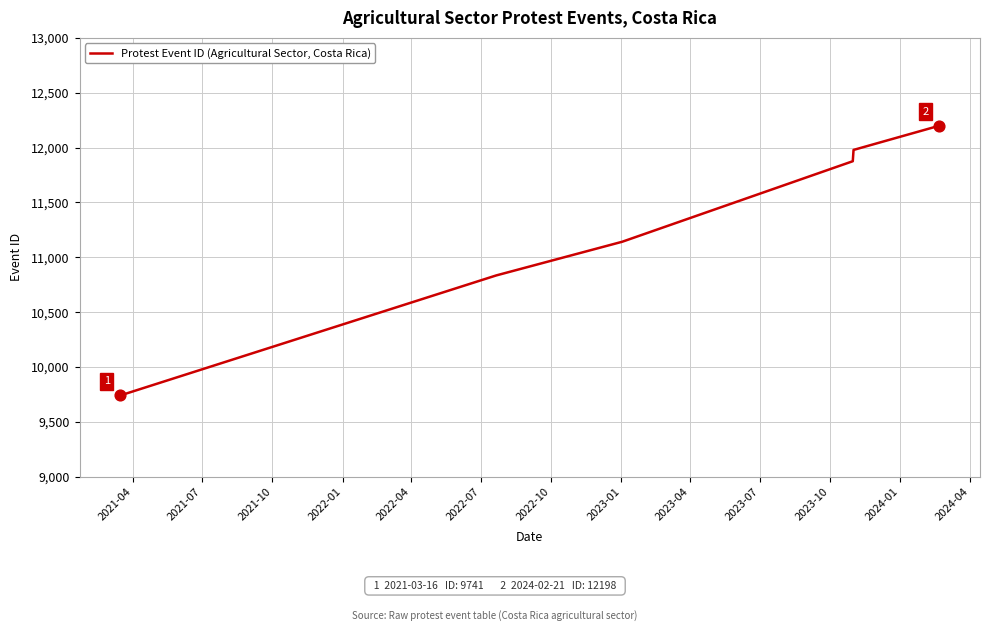

What is the difference between the maximum and second lowest values?

1364